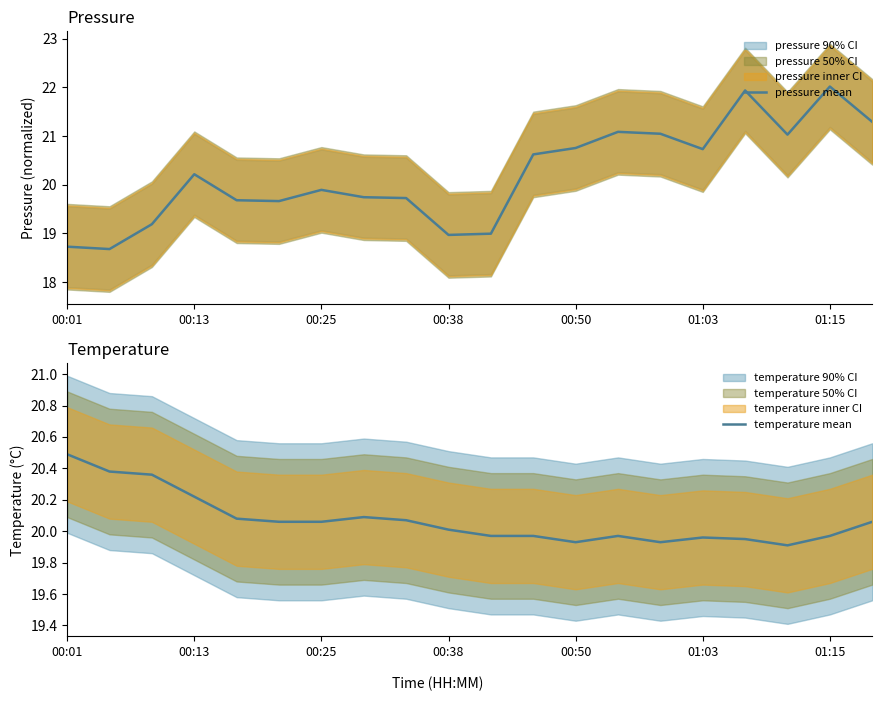

What is the maximum value for pressure mean?

22.0